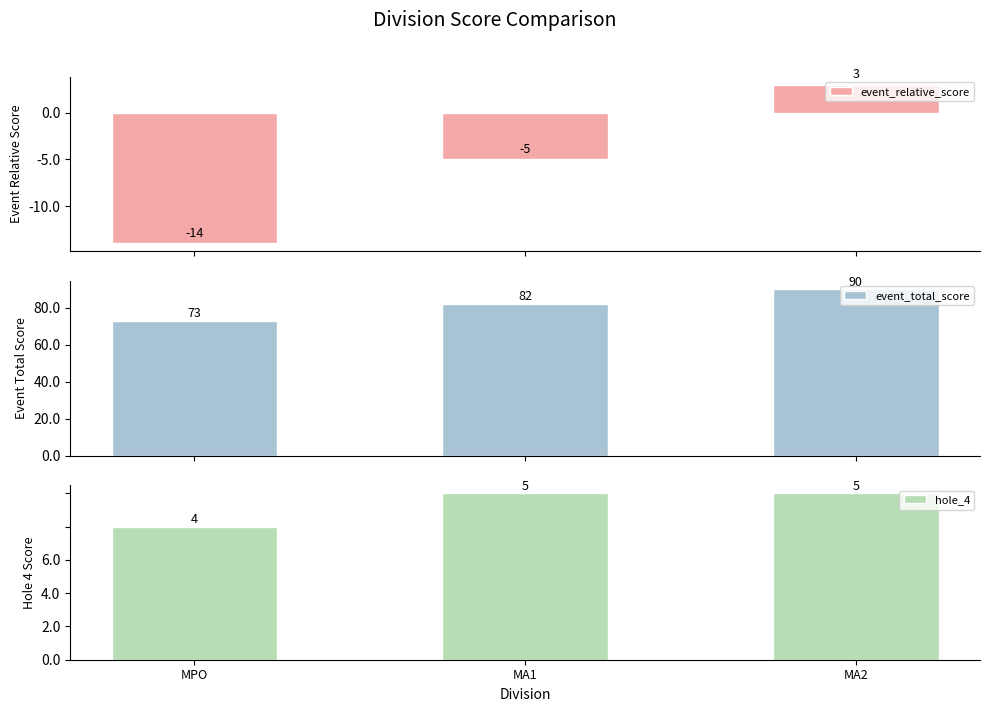

Count the number of data series in this chart.

3